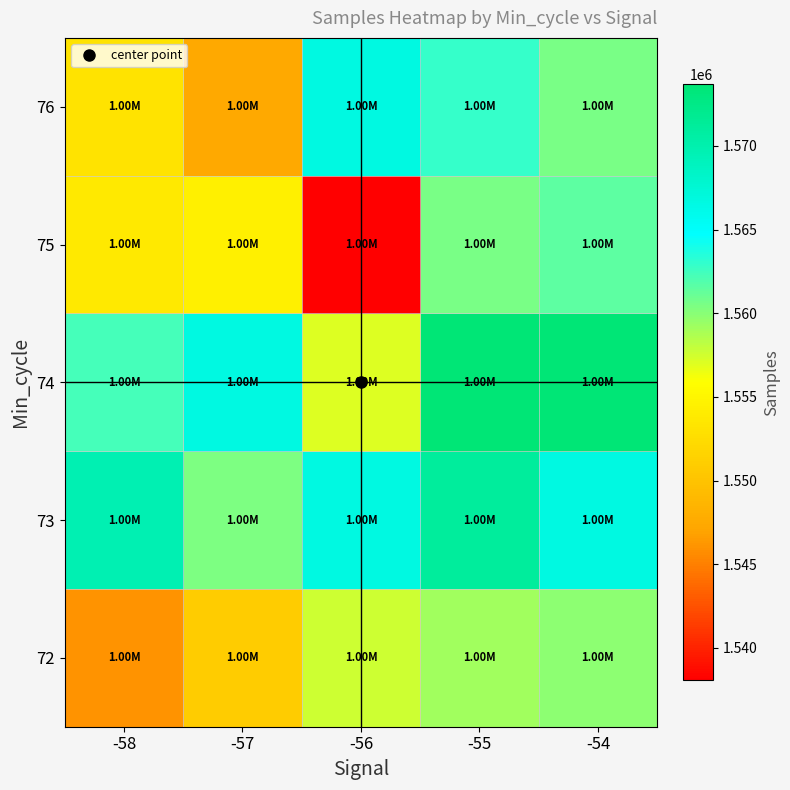

Reading right to left, extract all data points from this chart.

72: -54=1559894	-55=1559158	-56=1557571	-57=1550910	-58=1546124
73: -54=1566694	-55=1571082	-56=1566659	-57=1560404	-58=1569670
74: -54=1573684	-55=1573684	-56=1557105	-57=1566659	-58=1562327
75: -54=1561551	-55=1560475	-56=1538061	-57=1554418	-58=1553767
76: -54=1560475	-55=1562838	-56=1566720	-57=1547489	-58=1553158